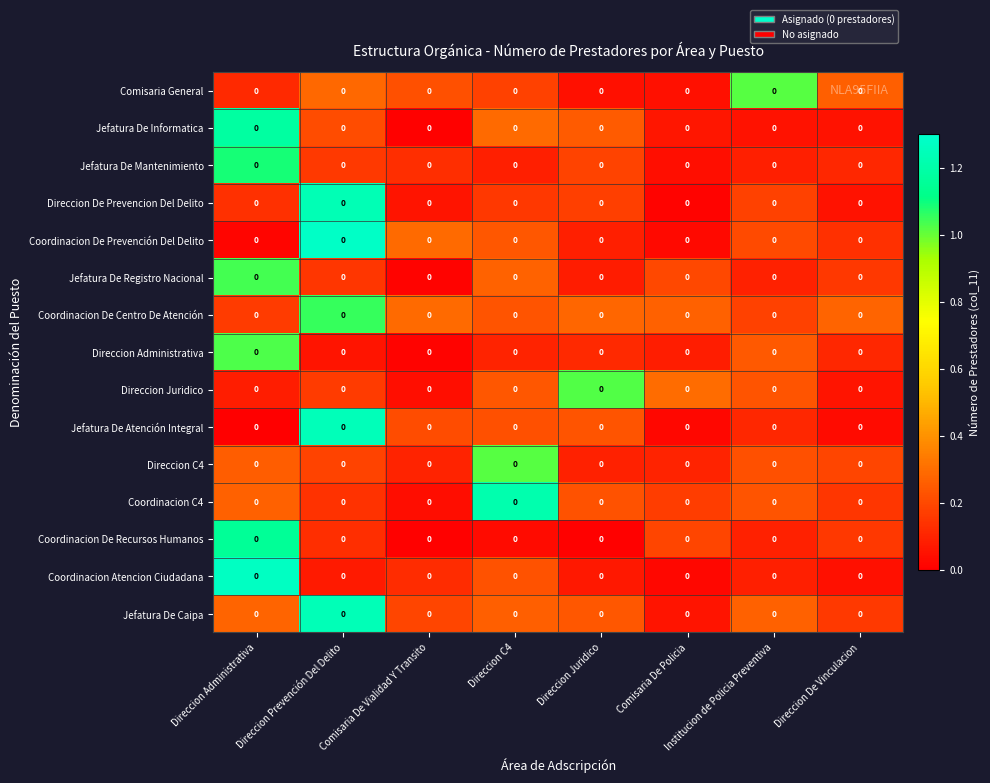

At which label is Direccion C4 closest to 0?

Direccion Juridico